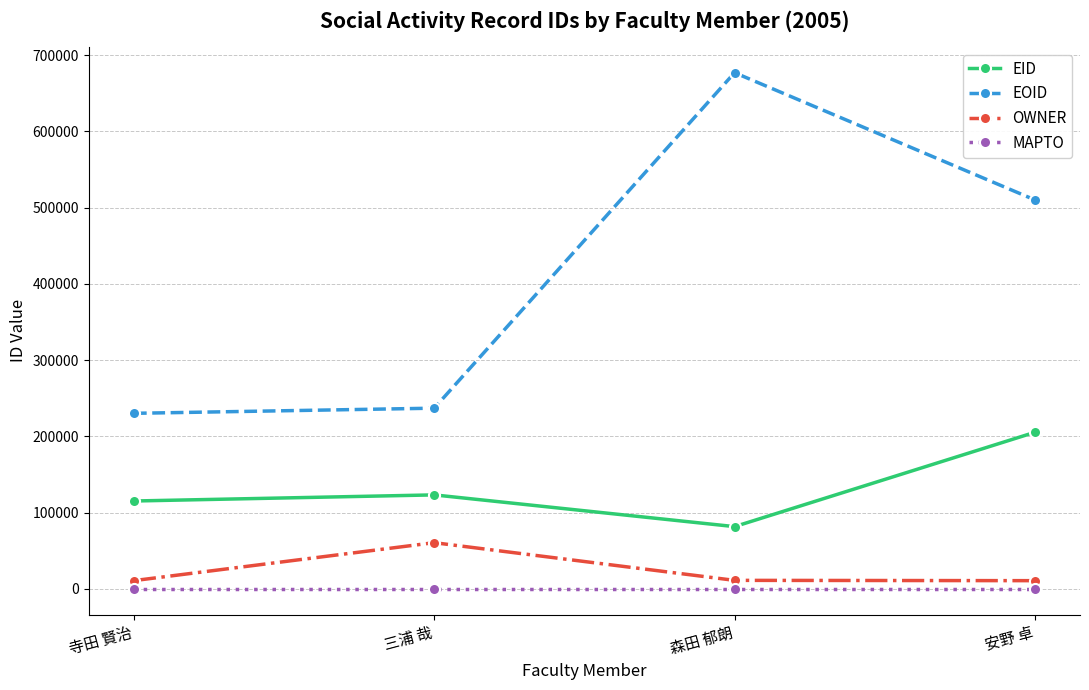

Is it true that EOID equals 161606 at 三浦 哉?

False